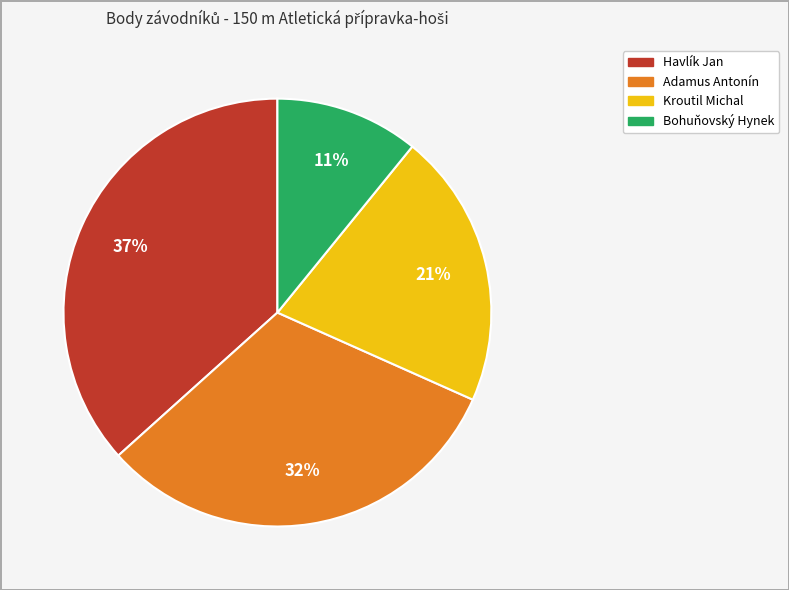

Is there any slice that represents more than half of the pie?

No